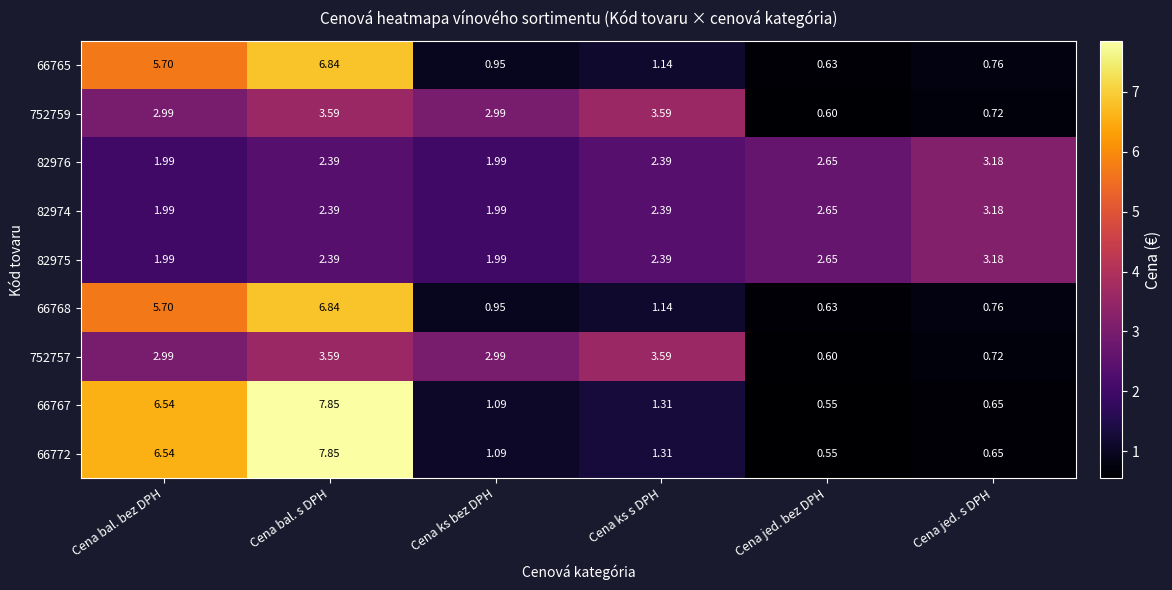

Where does the 752759 series first go above 2?

Cena bal. bez DPH